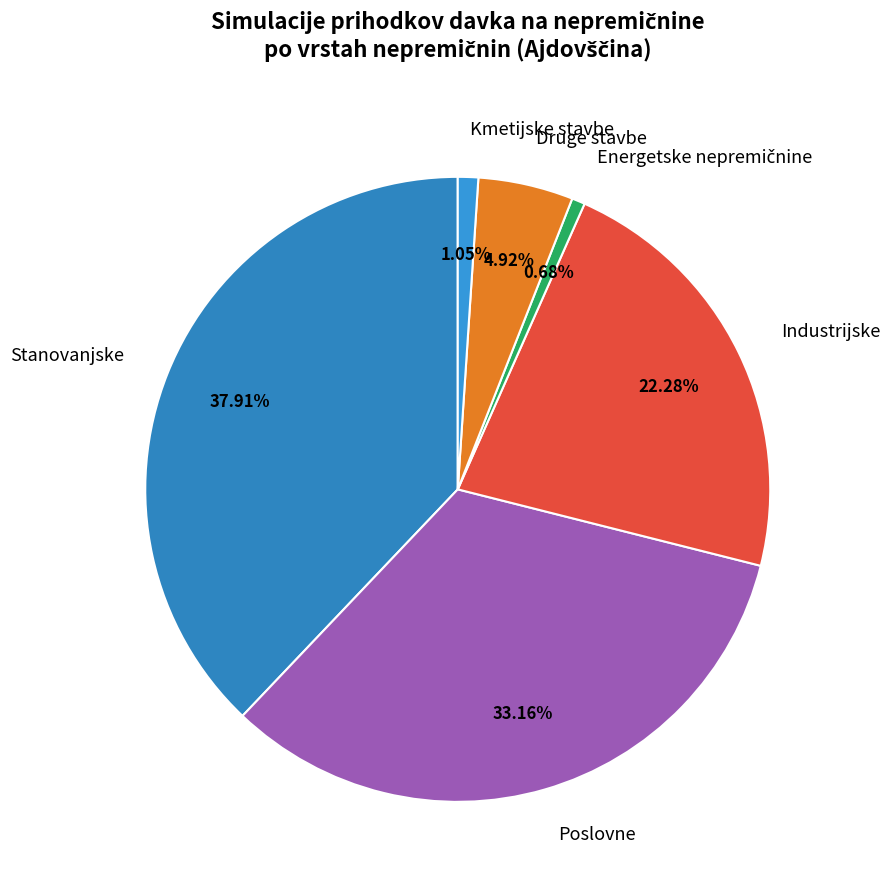

Which has a higher value, Stanovanjske or Industrijske?

Stanovanjske